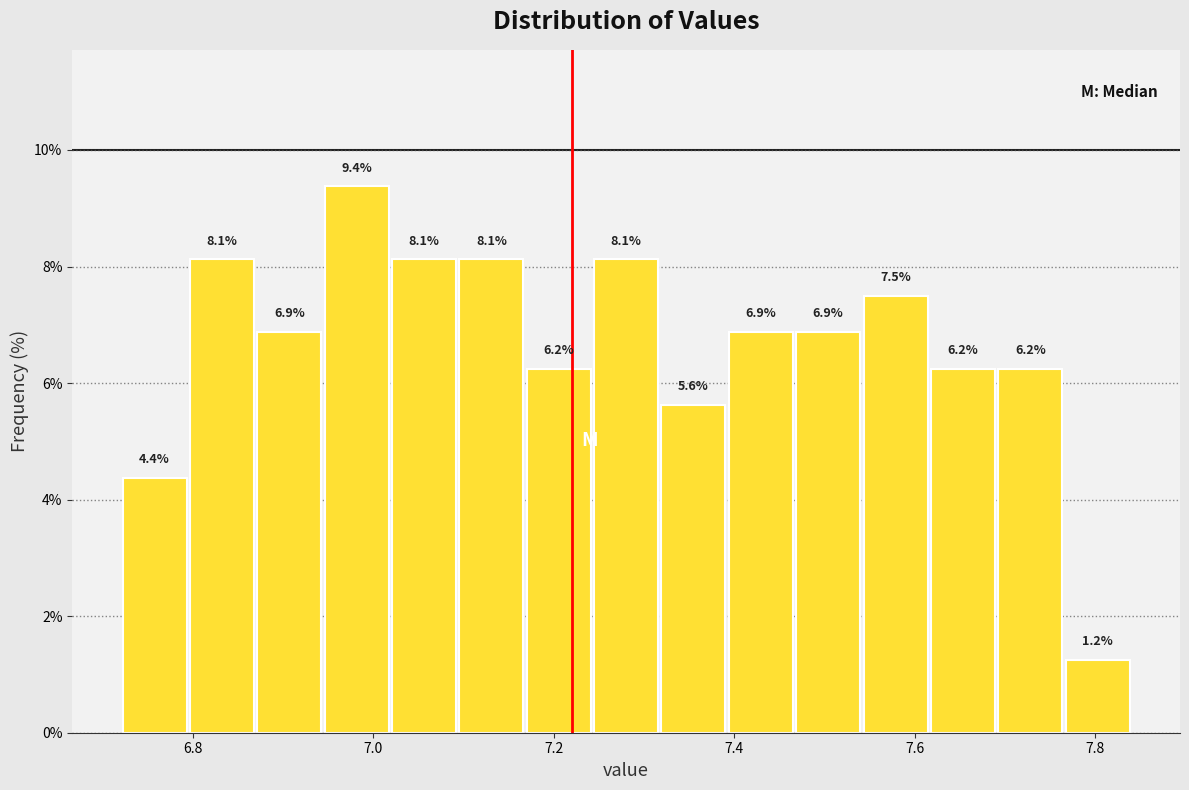

Read against the x-axis, roughly where is the centre of the tallest bar?

6.98